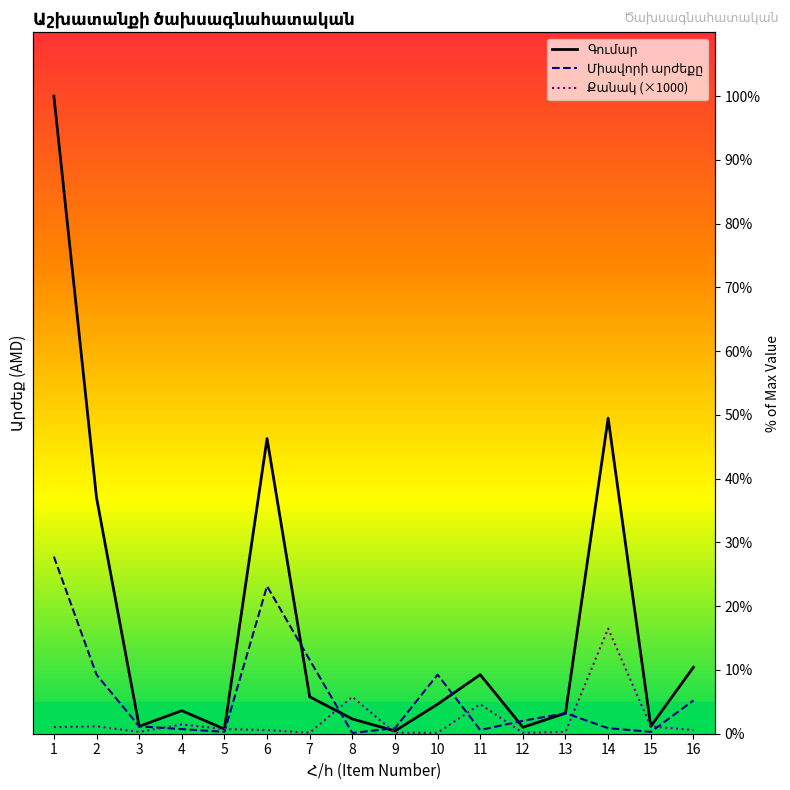

What is the difference between the maximum and minimum values in the Քանակ (×1000) series?

16.3